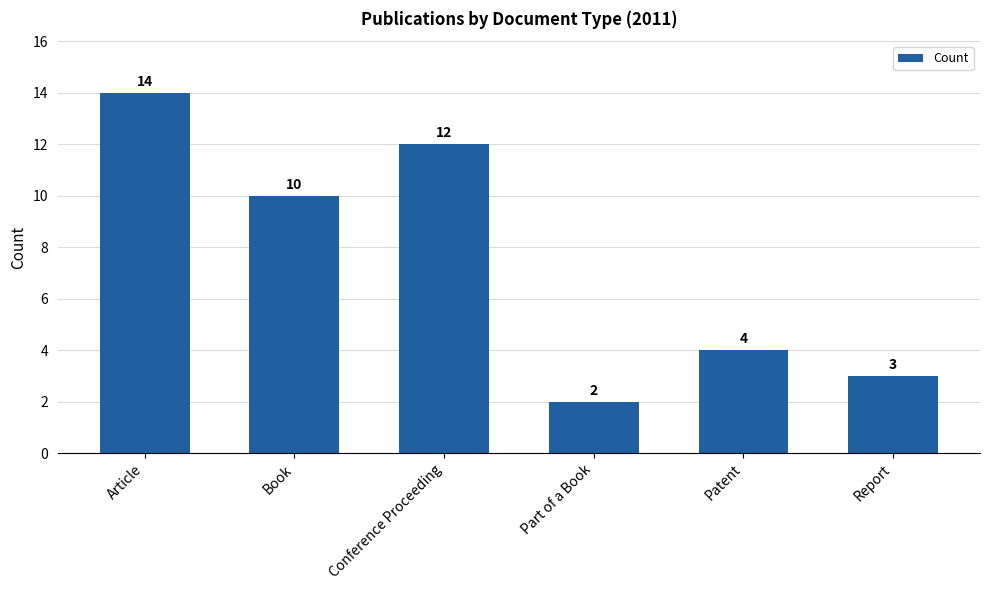

What is the value of the 3rd bar from the left?

12